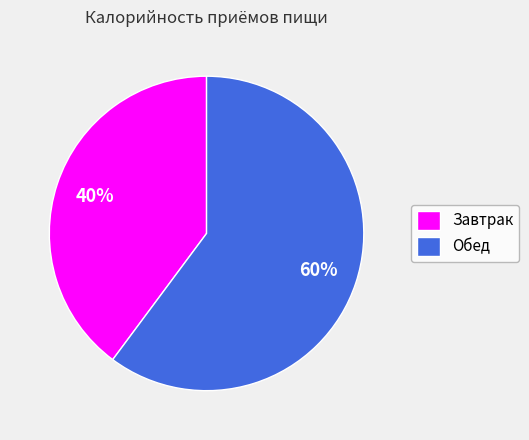

Is there any slice that represents more than half of the pie?

Yes